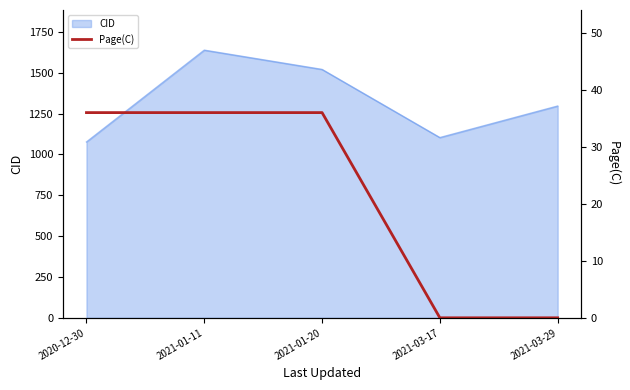

Where is CID nearest to the value 1357?

2021-03-29